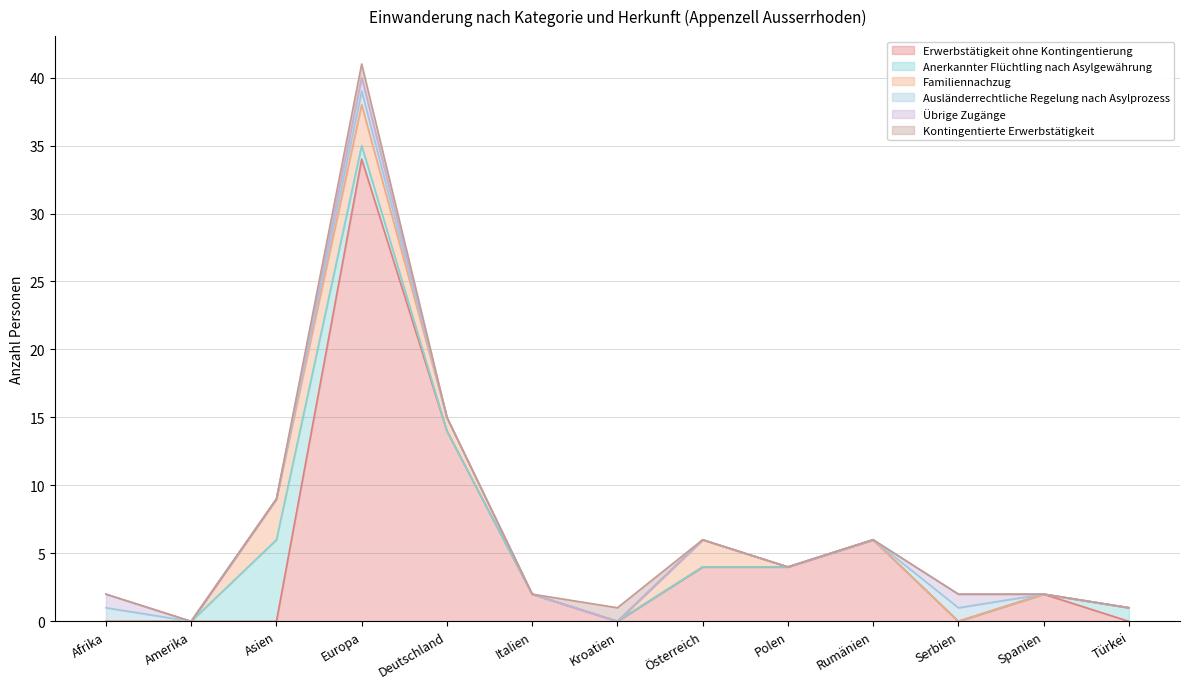

At which label is Kontingentierte Erwerbstätigkeit closest to 0?

Afrika